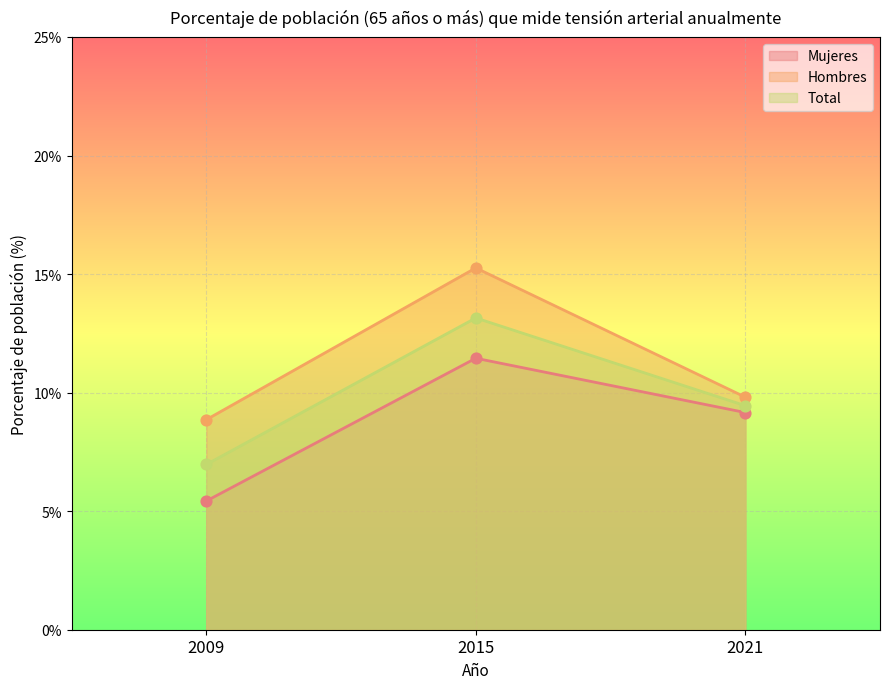

Which series has the largest total across all categories?

Hombres